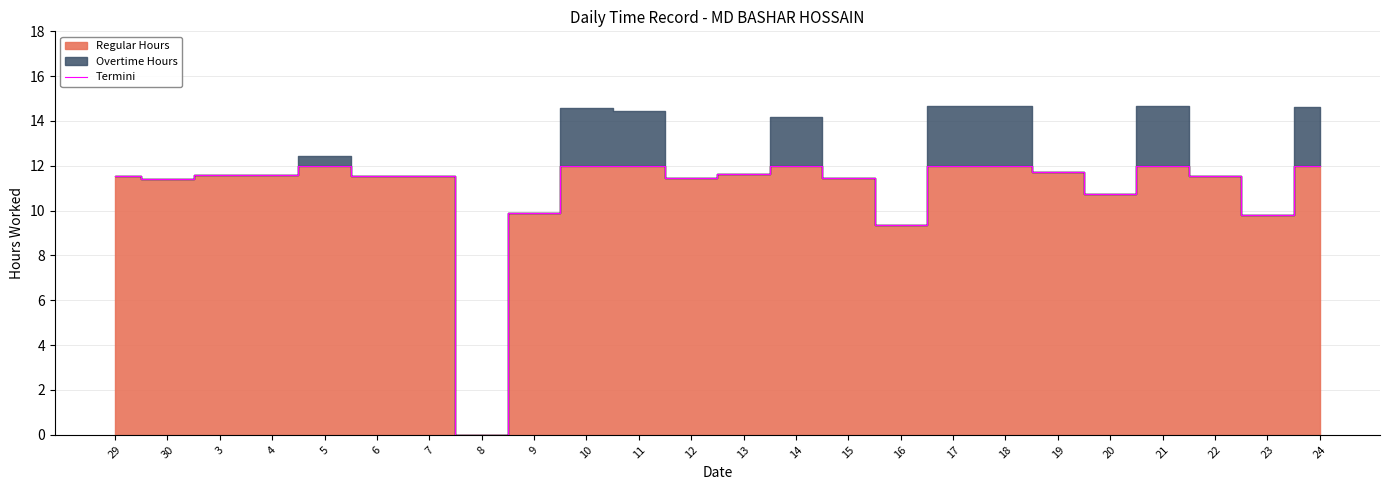

At which label does Termini reach its minimum?

8